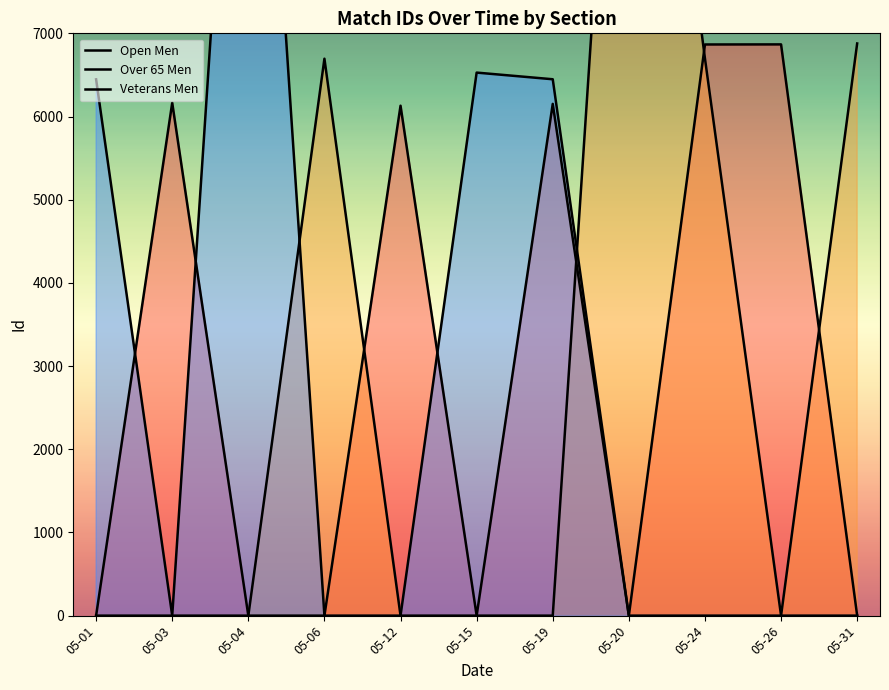

What is the difference between the highest and lowest values at 05-01?

6447